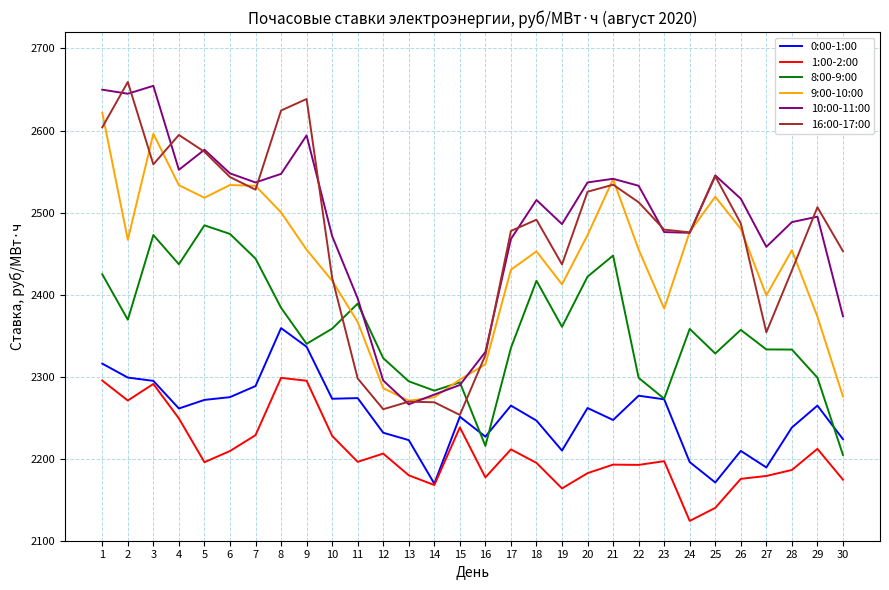

At which category does 10:00-11:00 reach its first local peak?

3